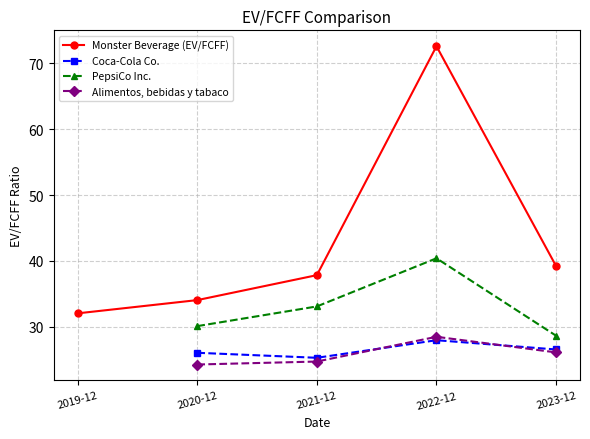

The PepsiCo Inc. series shows 28.6 at 2023-12. True or false?

True